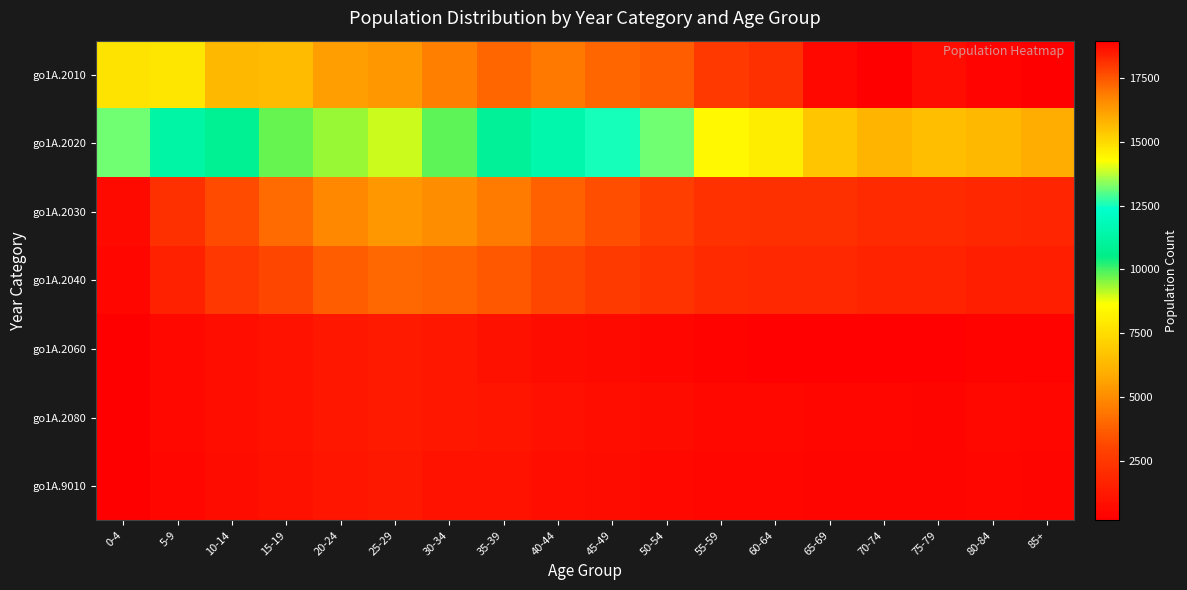

Reading right to left, what are all the values shown in this chart?

go1A.2010: 85+=18962	80-84=18863	75-79=18734	70-74=18941	65-69=18810	60-64=18117	55-59=17956	50-54=17418	45-49=17272	40-44=16908	35-39=17254	30-34=16792	25-29=16335	20-24=16214	15-19=15589	10-14=15664	5-9=14763	0-4=14803
go1A.2020: 85+=15932	80-84=15732	75-79=15586	70-74=15790	65-69=15381	60-64=14613	55-59=14347	50-54=13170	45-49=12504	40-44=11503	35-39=10919	30-34=9824	25-29=9018	20-24=9370	15-19=9750	10-14=10874	5-9=11272	0-4=13227
go1A.2030: 85+=1788	80-84=1822	75-79=1945	70-74=1971	65-69=2178	60-64=2224	55-59=2301	50-54=2793	45-49=3271	40-44=3783	35-39=4577	30-34=5059	25-29=5323	20-24=4921	15-19=4091	10-14=3230	5-9=2160	0-4=658
go1A.2040: 85+=1442	80-84=1484	75-79=1645	70-74=1708	65-69=1863	60-64=1919	55-59=1954	50-54=2306	45-49=2654	40-44=3058	35-39=3617	30-34=3914	25-29=4026	20-24=3752	15-19=3105	10-14=2467	5-9=1594	0-4=483
go1A.2060: 85+=346	80-84=338	75-79=300	70-74=263	65-69=315	60-64=305	55-59=347	50-54=487	45-49=617	40-44=725	35-39=960	30-34=1145	25-29=1297	20-24=1169	15-19=986	10-14=763	5-9=566	0-4=175
go1A.2080: 85+=473	80-84=591	75-79=468	70-74=501	65-69=500	60-64=567	55-59=604	50-54=689	45-49=792	40-44=887	35-39=1065	30-34=1149	25-29=1283	20-24=1170	15-19=996	10-14=784	5-9=570	0-4=207
go1A.9010: 85+=406	80-84=519	75-79=403	70-74=428	65-69=438	60-64=489	55-59=532	50-54=612	45-49=704	40-44=802	35-39=983	30-34=1050	25-29=1204	20-24=1099	15-19=918	10-14=729	5-9=515	0-4=193